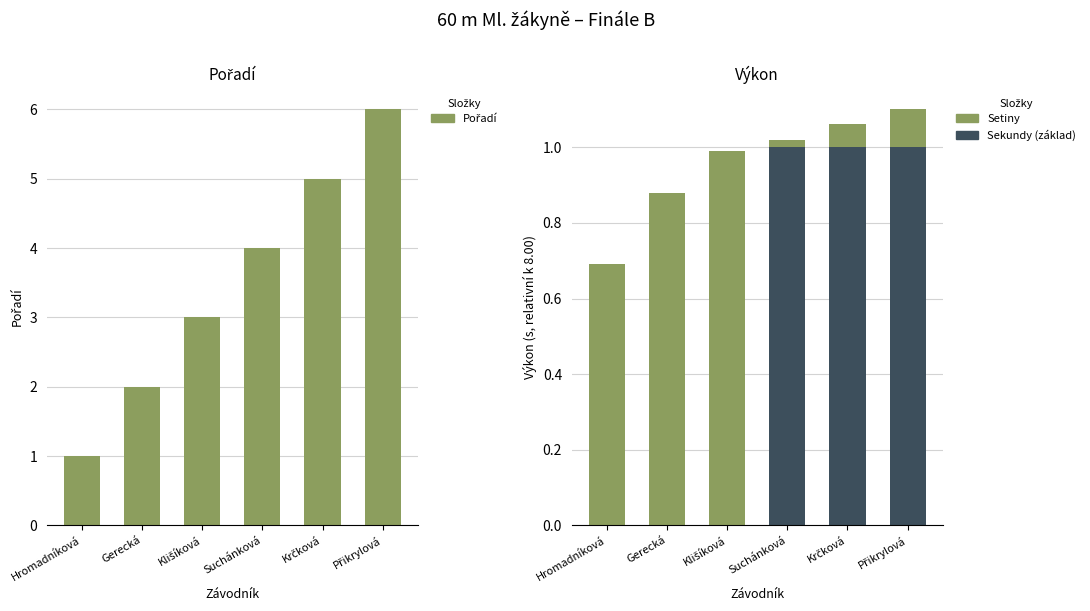

Count the Pořadí values in the range 2 to 5.

4